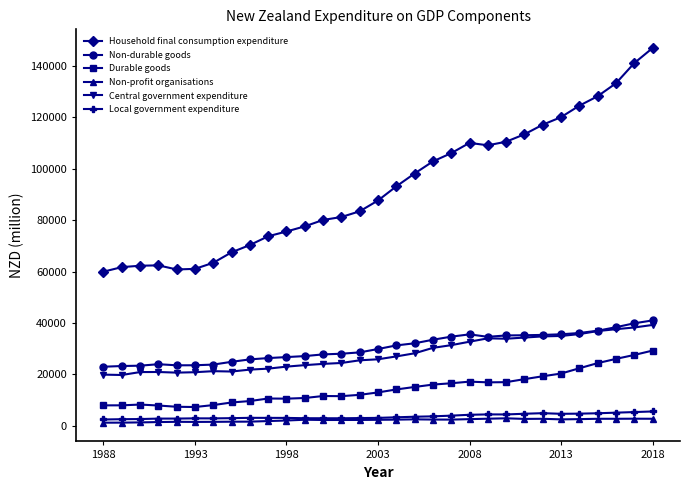

True or false: Non-profit organisations has more than 2 interior local peaks.

True